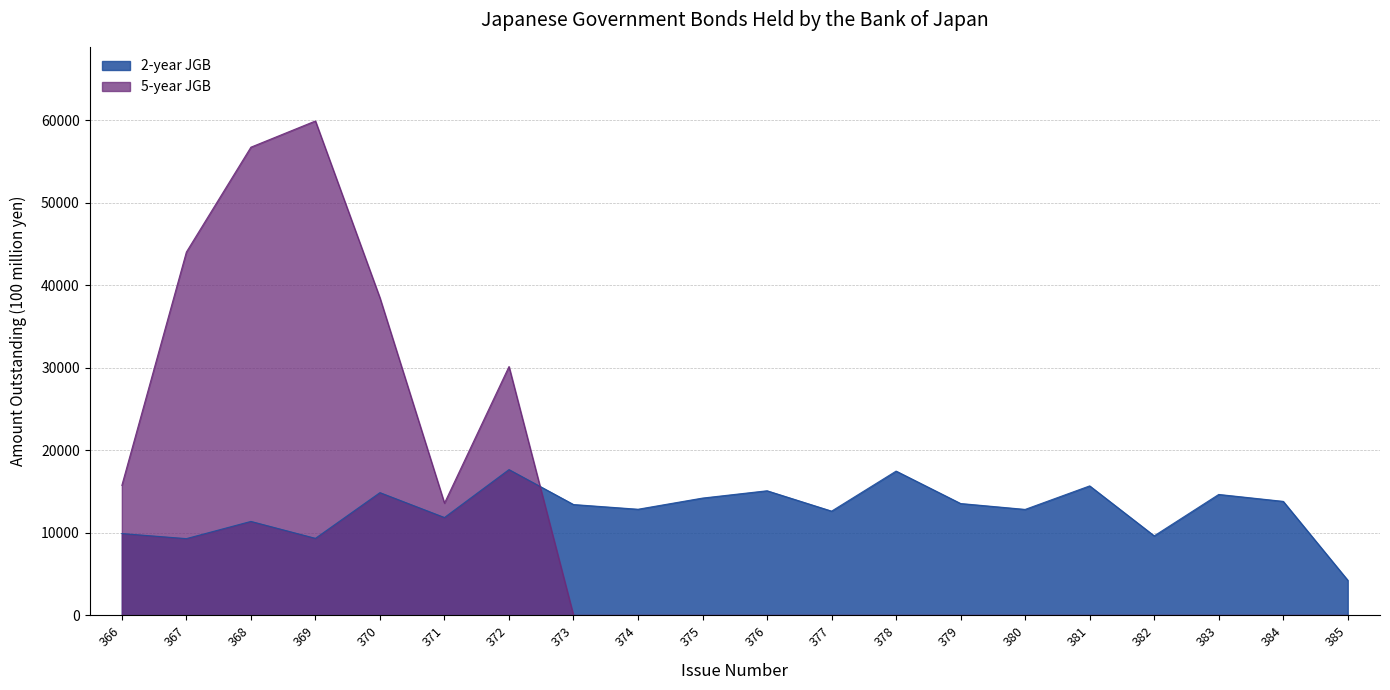

What is the greatest value displayed?

59929